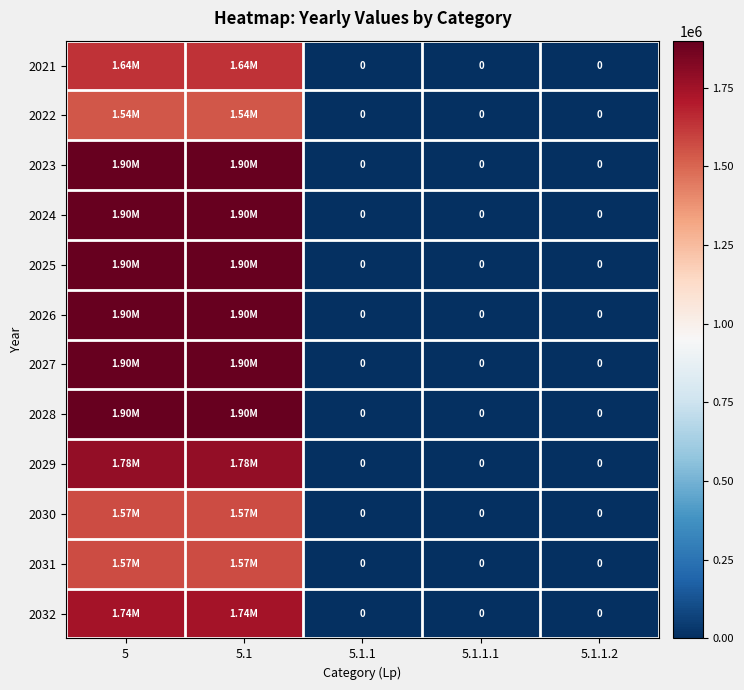

Which series changed the most between 5.1.1 and 5.1.1.1?

2021